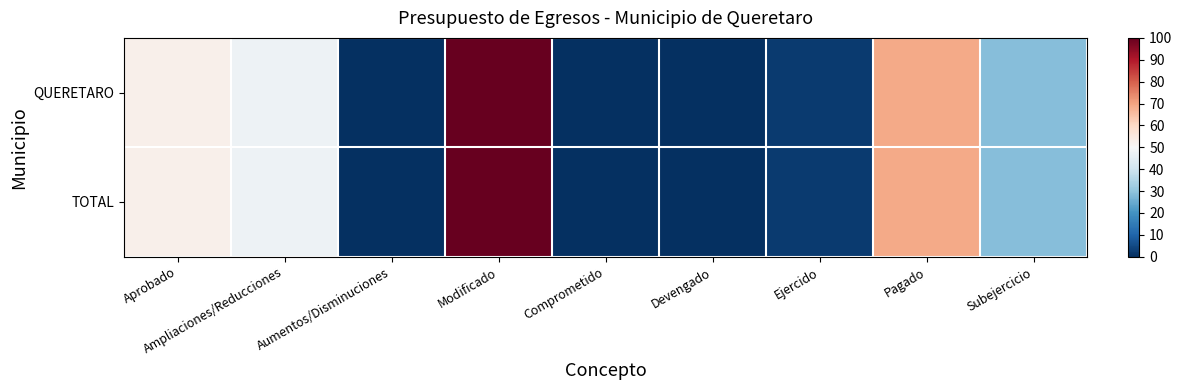

Reading left to right, transcribe all the data shown in this chart.

QUERETARO: Aprobado=52.5	Ampliaciones/Reducciones=47.5	Aumentos/Disminuciones=0.0	Modificado=100.0	Comprometido=0.0	Devengado=0.3	Ejercido=2.0	Pagado=69.1	Subejercicio=28.7
TOTAL: Aprobado=52.5	Ampliaciones/Reducciones=47.5	Aumentos/Disminuciones=0.0	Modificado=100.0	Comprometido=0.0	Devengado=0.3	Ejercido=2.0	Pagado=69.1	Subejercicio=28.7